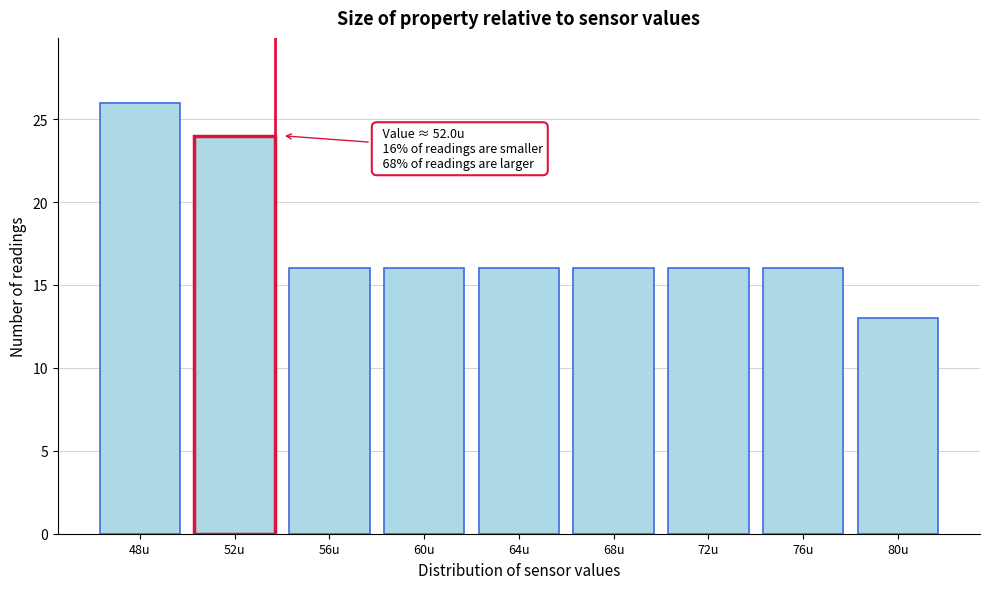

Reading right to left, list all the values displayed in this chart.

13	16	16	16	16	16	16	24	26